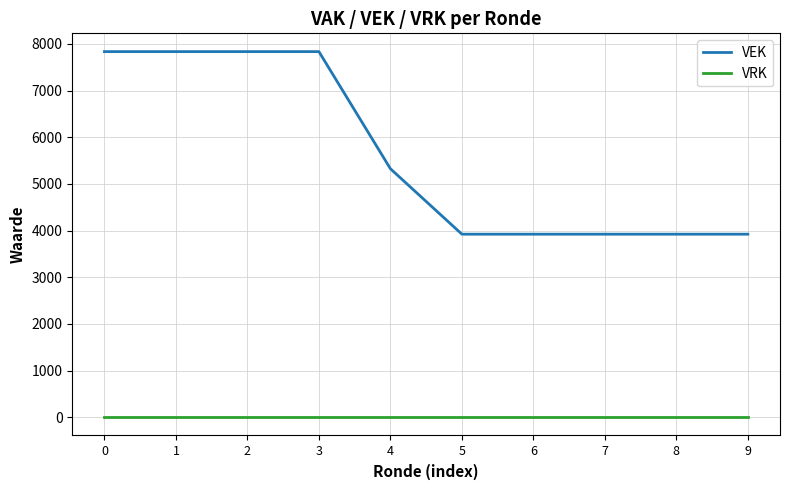

True or false: VEK has a value of 7836 at 3.

True